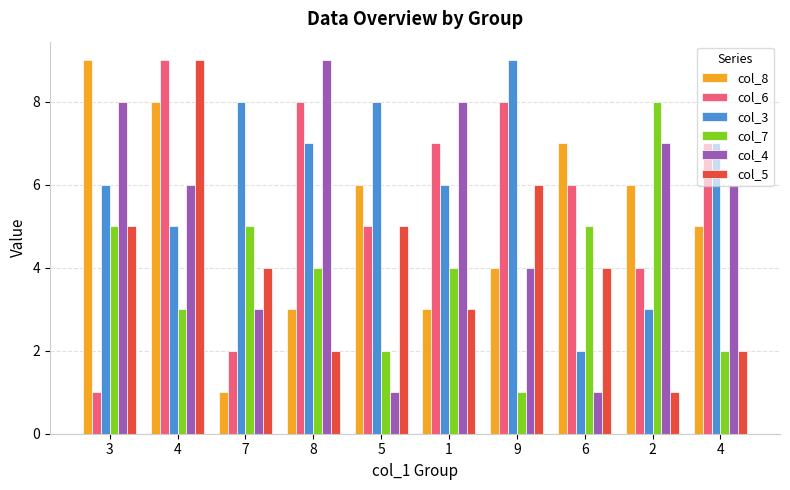

What are all the series names shown in the legend?

col_8, col_6, col_3, col_7, col_4, col_5